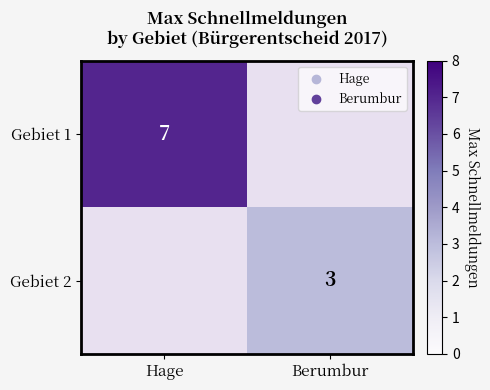

Is it true that Gebiet 1 equals 12 at Hage?

False